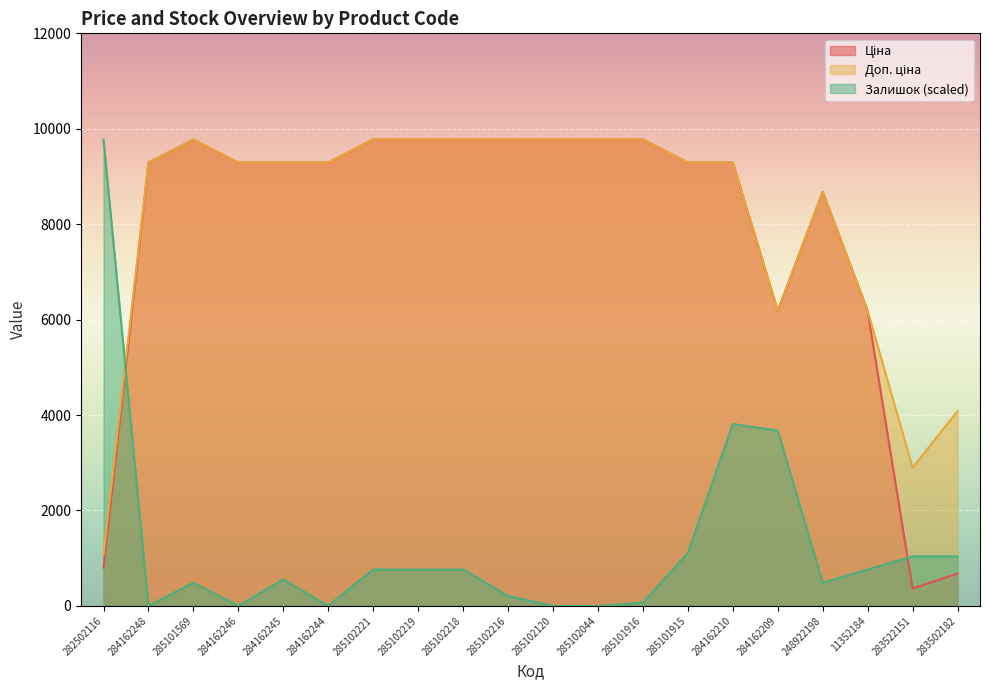

Count the number of categories in the chart.

20